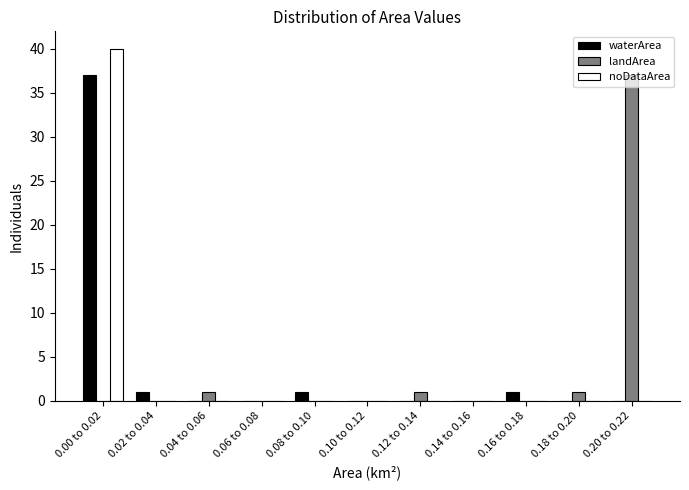

At which category is the sum across all series the highest?

0.00 to 0.02